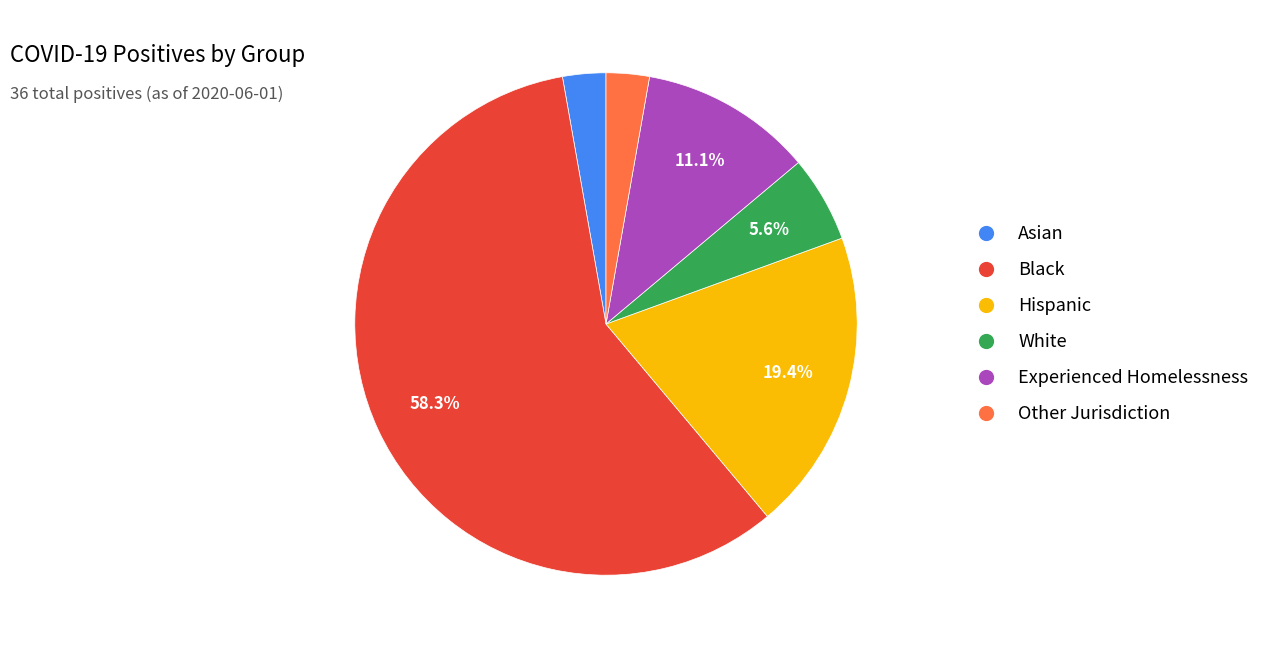

What is the majority slice?

Black